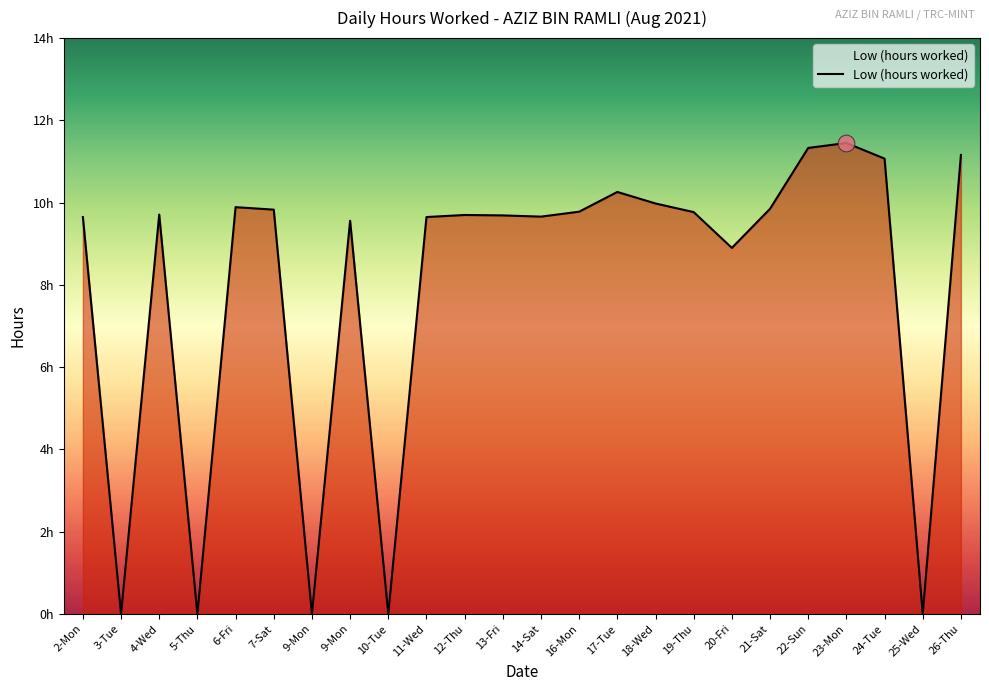

Reading left to right, transcribe all the data shown in this chart.

2-Mon=9.7	3-Tue=0.0	4-Wed=9.7	5-Thu=0.0	6-Fri=9.9	7-Sat=9.8	9-Mon=0.0	9-Mon=9.6	10-Tue=0.0	11-Wed=9.7	12-Thu=9.7	13-Fri=9.7	14-Sat=9.7	16-Mon=9.8	17-Tue=10.3	18-Wed=10.0	19-Thu=9.8	20-Fri=8.9	21-Sat=9.8	22-Sun=11.3	23-Mon=11.4	24-Tue=11.1	25-Wed=0.0	26-Thu=11.2